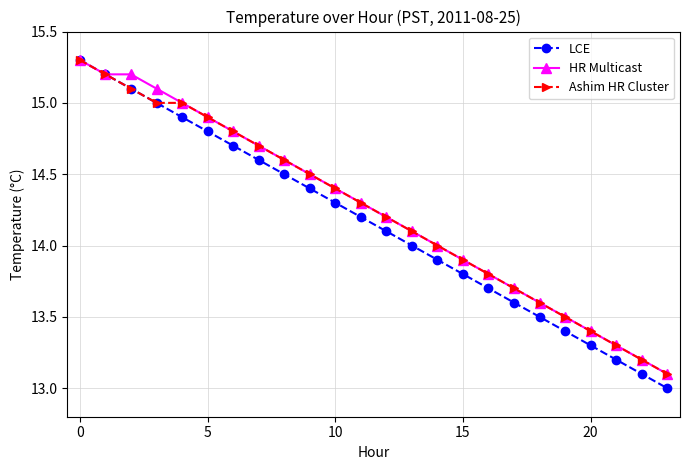

What is the value of the HR Multicast point at the 22nd from the left?

13.3